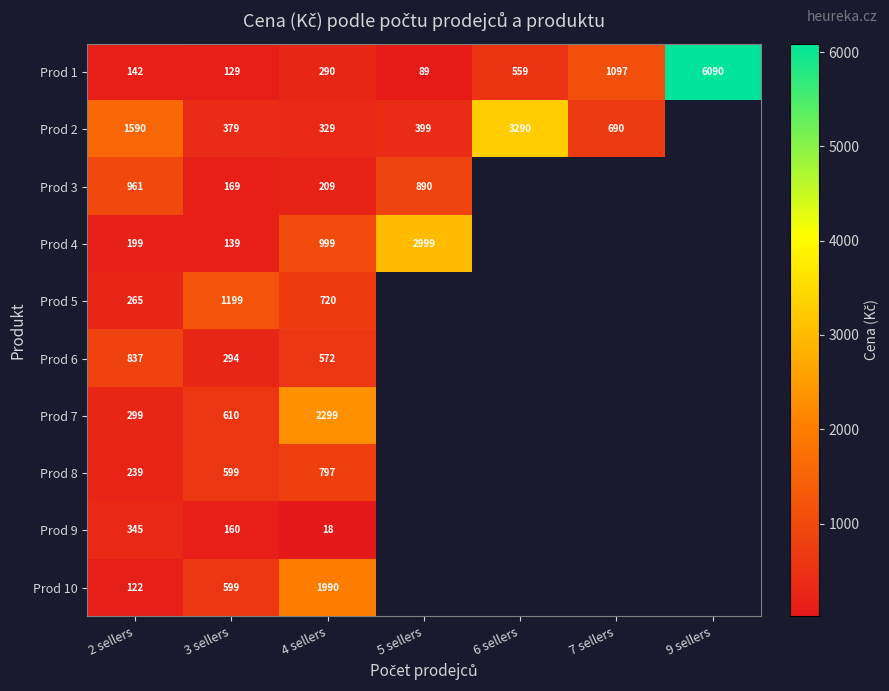

True or false: Prod 3 has a value of 890 at 5 sellers.

True